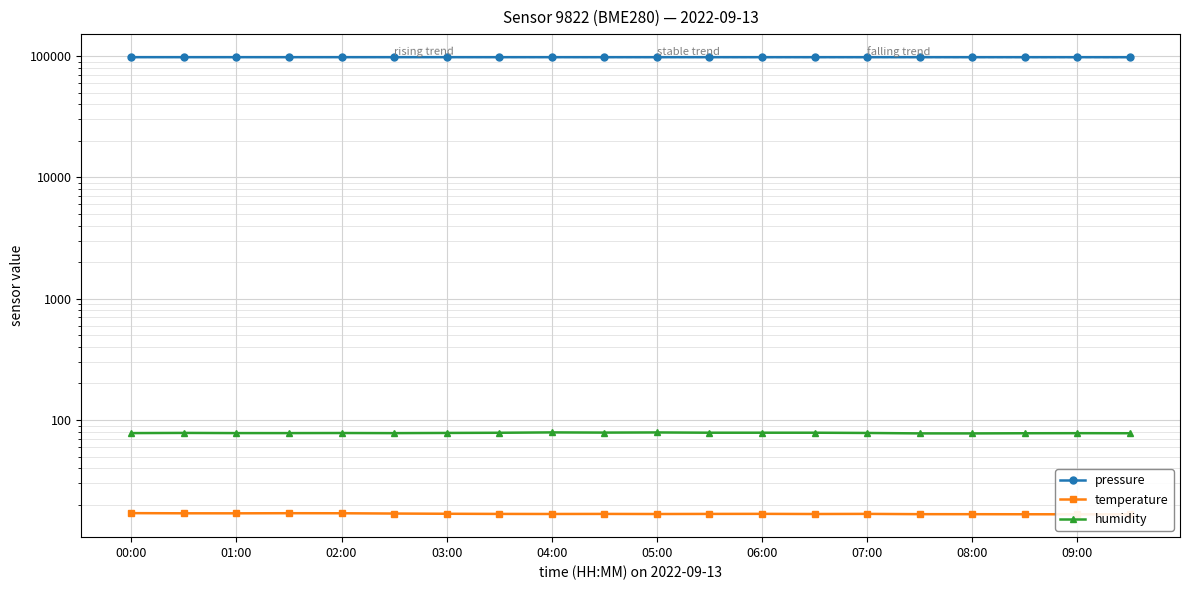

What is the spread (max minus min) of values at 17?

97847.1